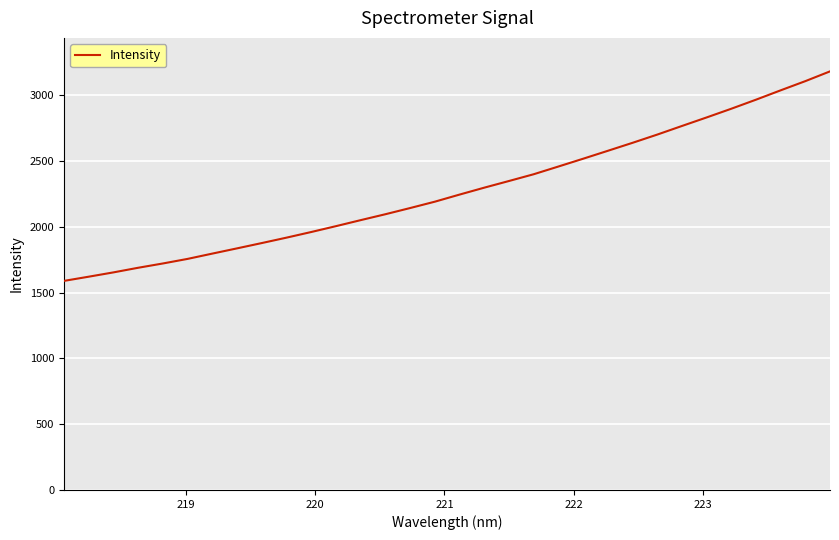

What is the minimum value shown in the chart?

1588.3